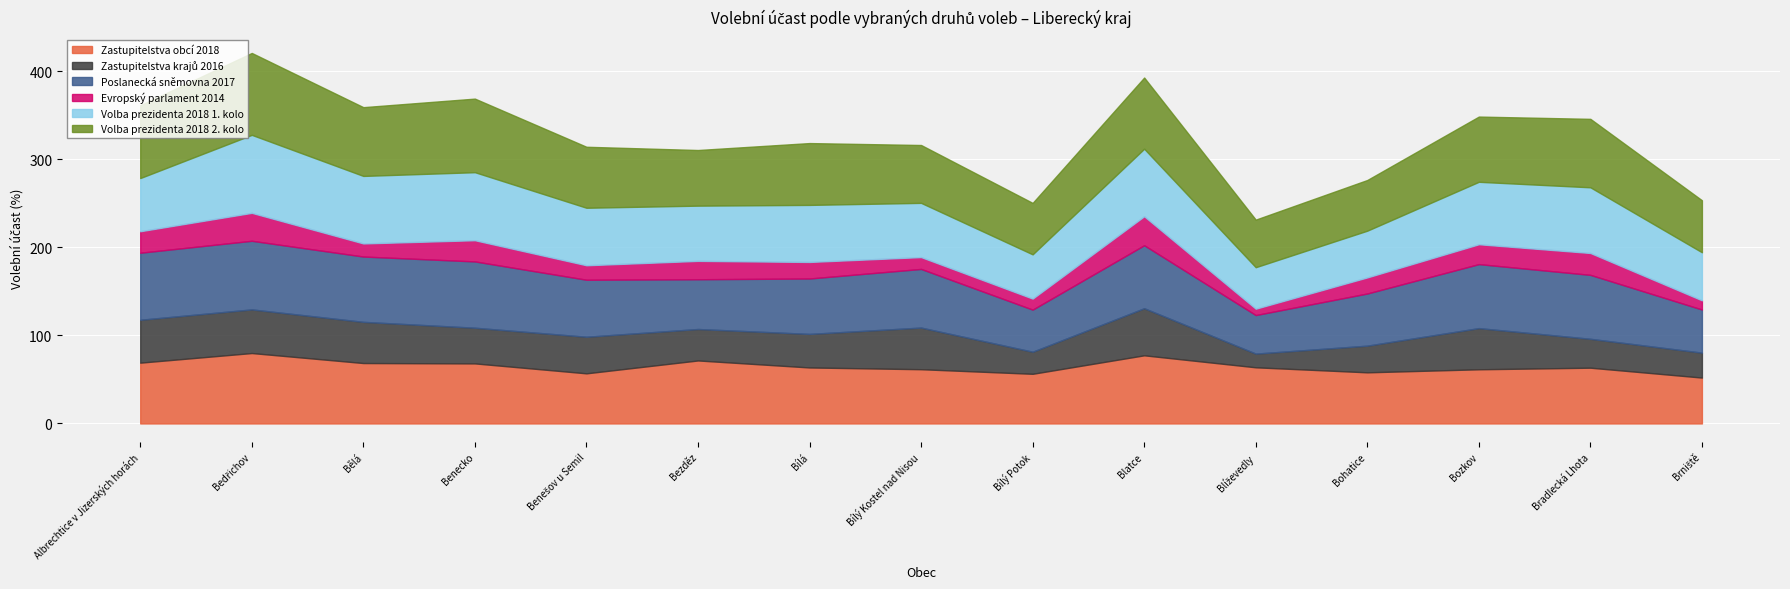

What is the label of the 6th point from the right?

Blatce